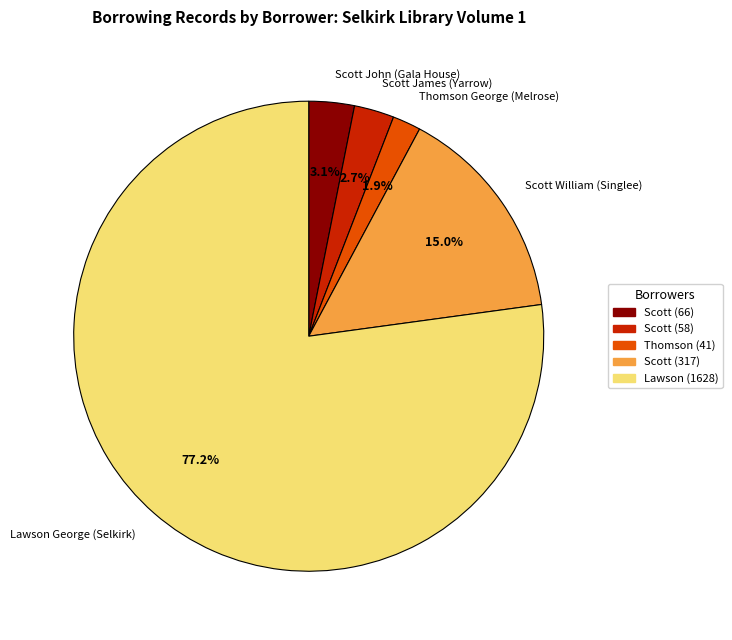

How many slices are in this pie chart?

5